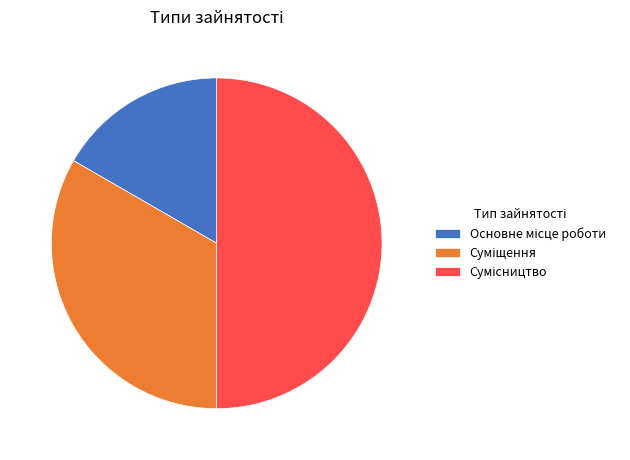

Which has a higher value, Сумісництво or Основне місце роботи?

Сумісництво